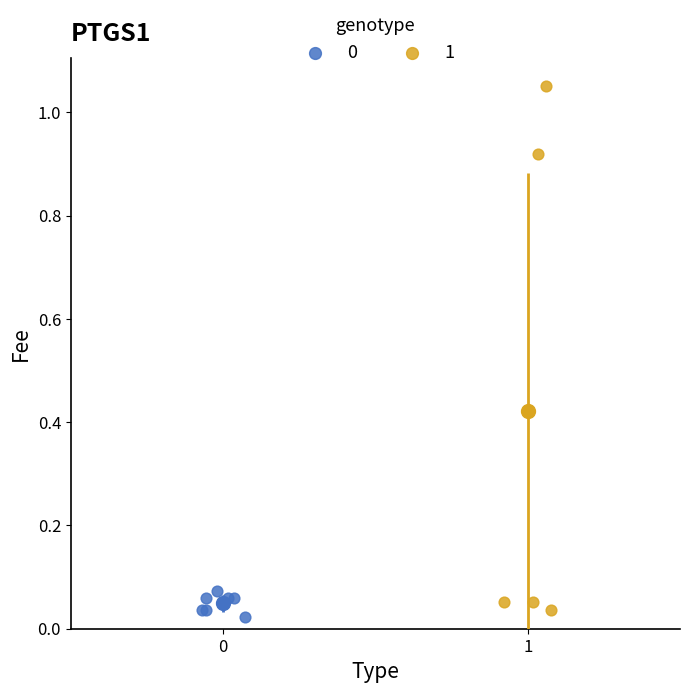

Which series contains the highest Y value?

1